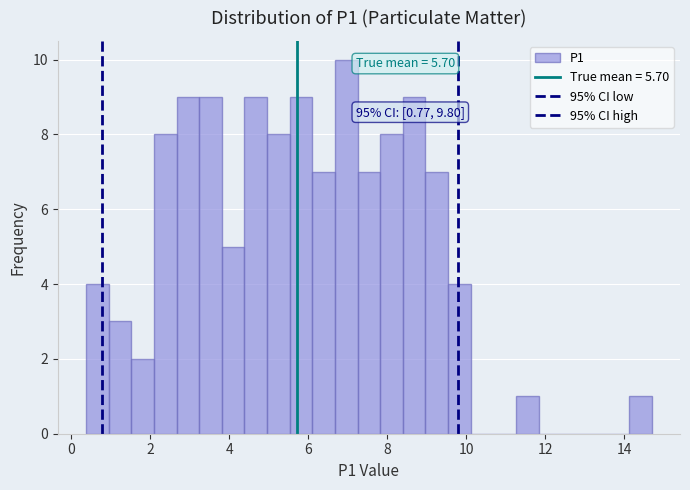

Read against the x-axis, roughly where is the centre of the tallest bar?

7.0